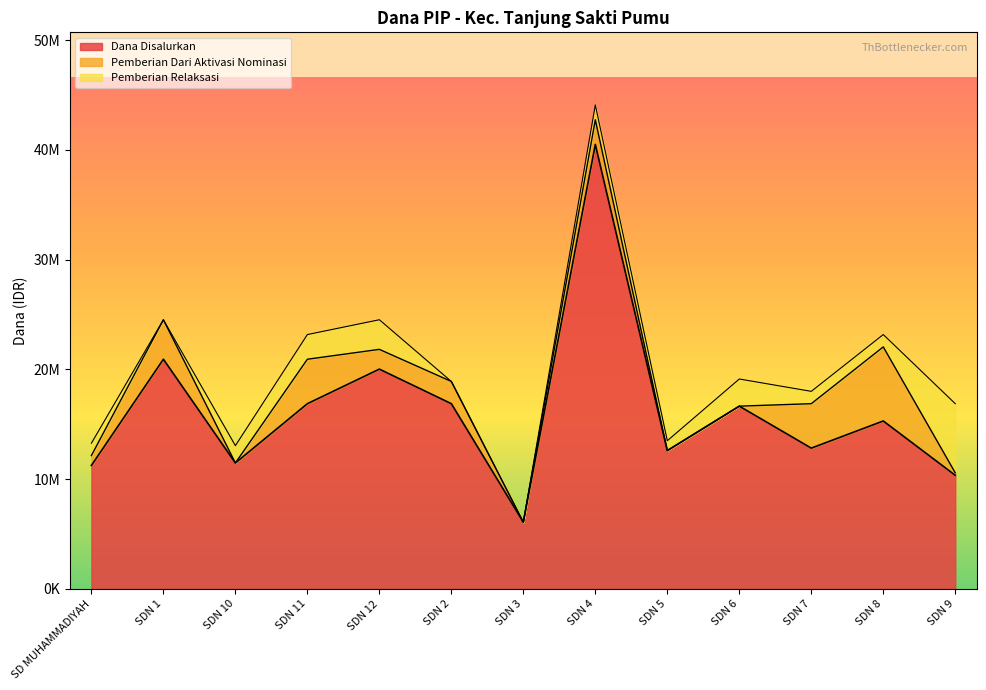

What is the total value across all series at SDN 6?

19125040